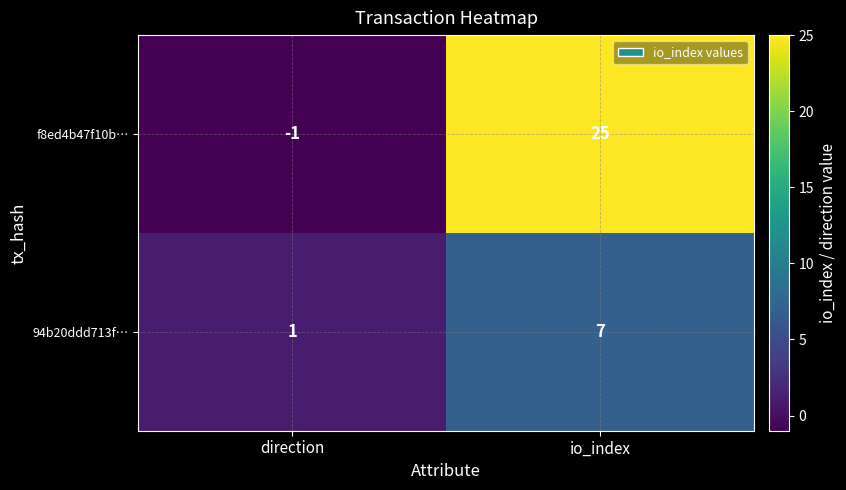

What is the difference between the 94b20ddd713f… values at direction and io_index?

6